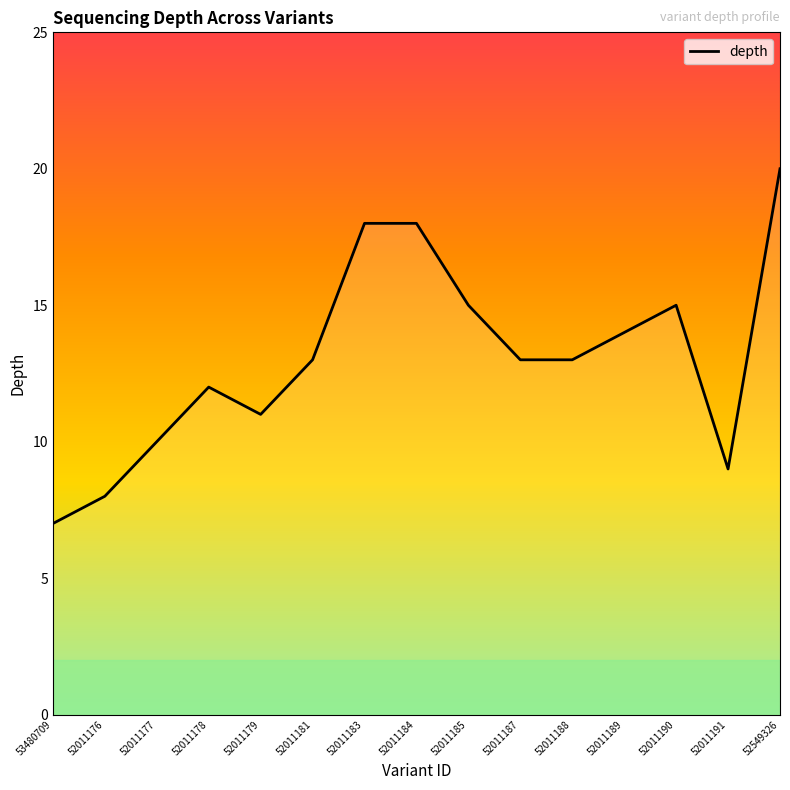

How many lines are shown in the chart?

1